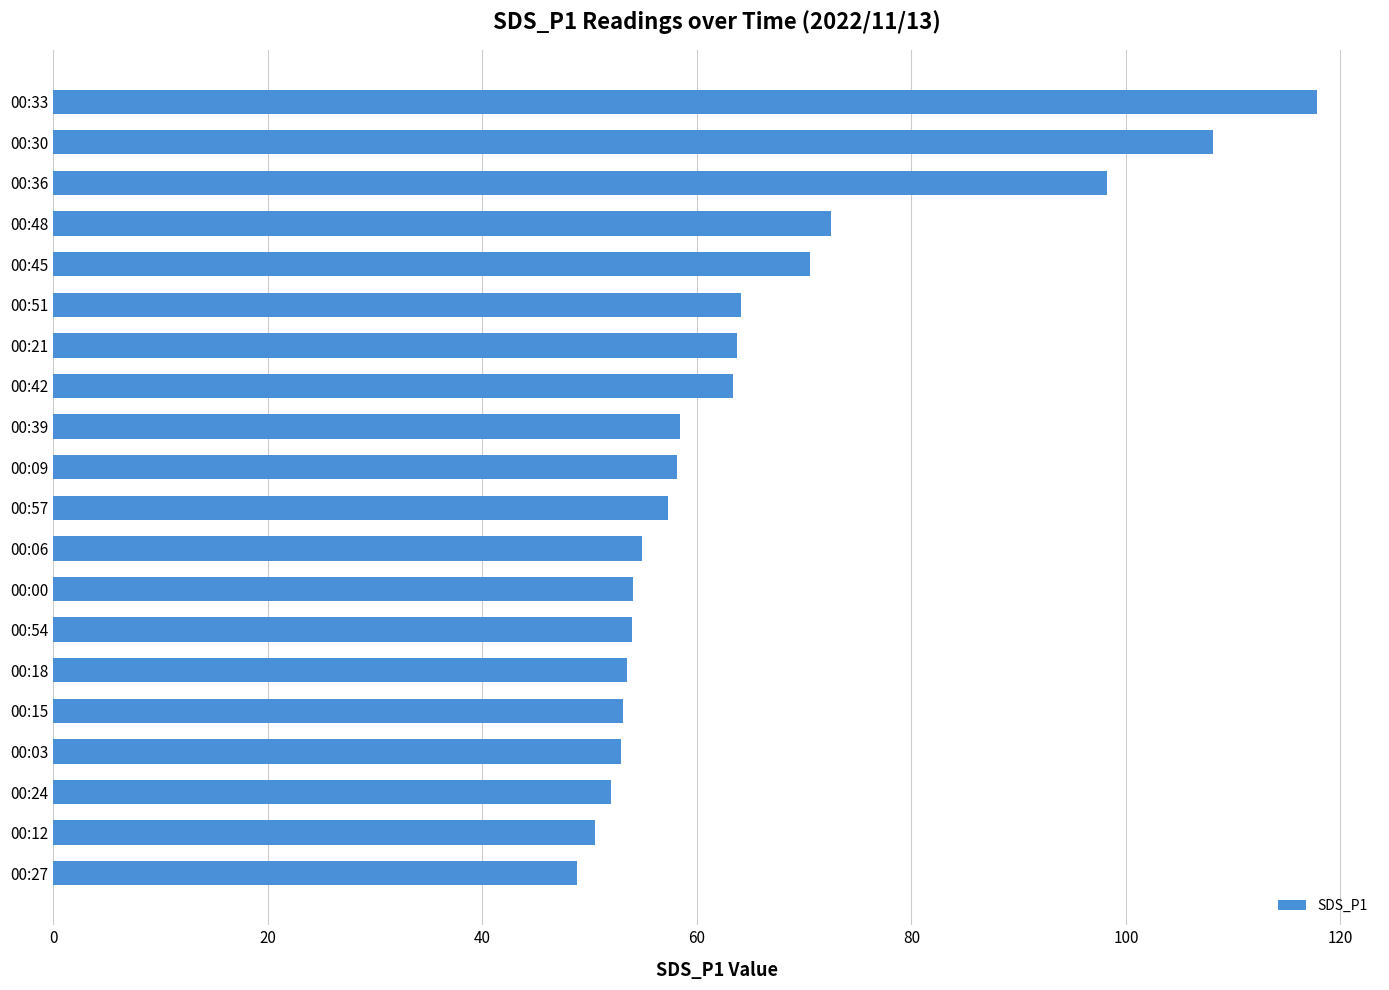

Is it true that the value at 00:24 is 52.0?

True